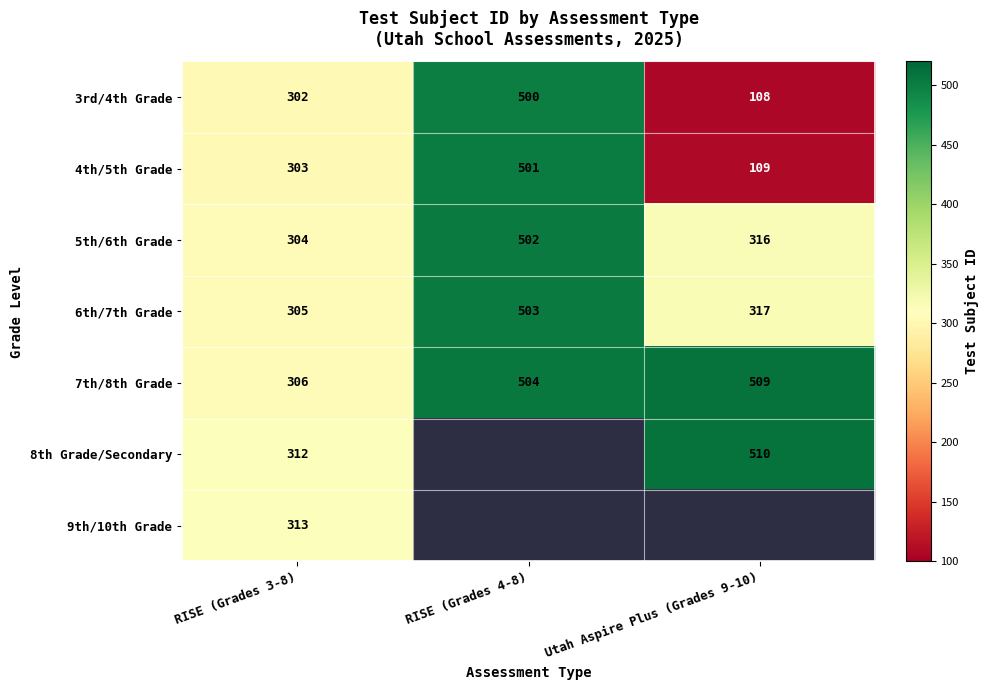

At which label is 3rd/4th Grade closest to 304?

RISE (Grades 3-8)